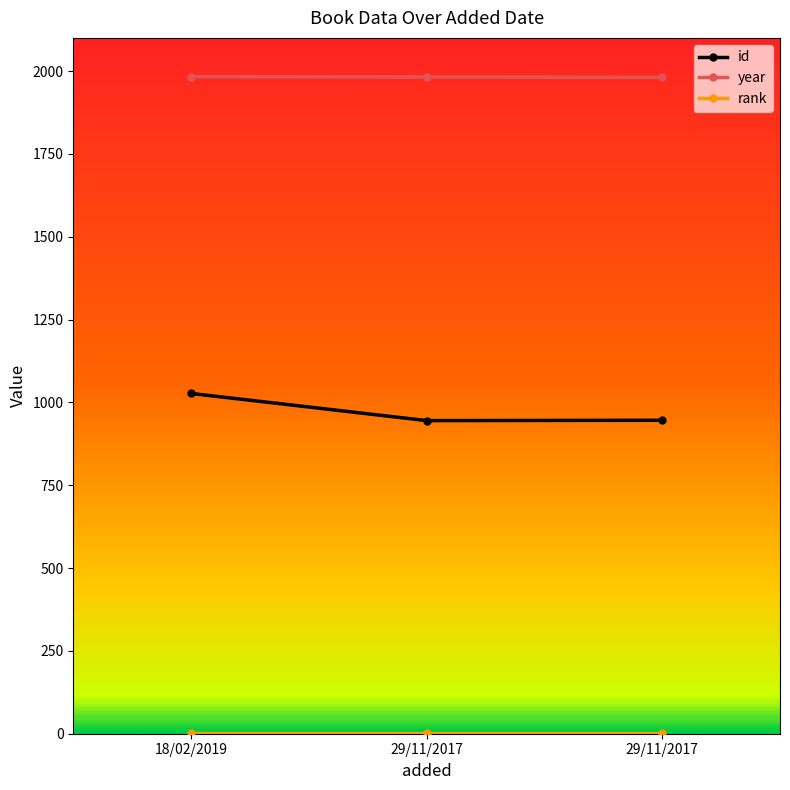

The year series shows 1983 at 18/02/2019. True or false?

True